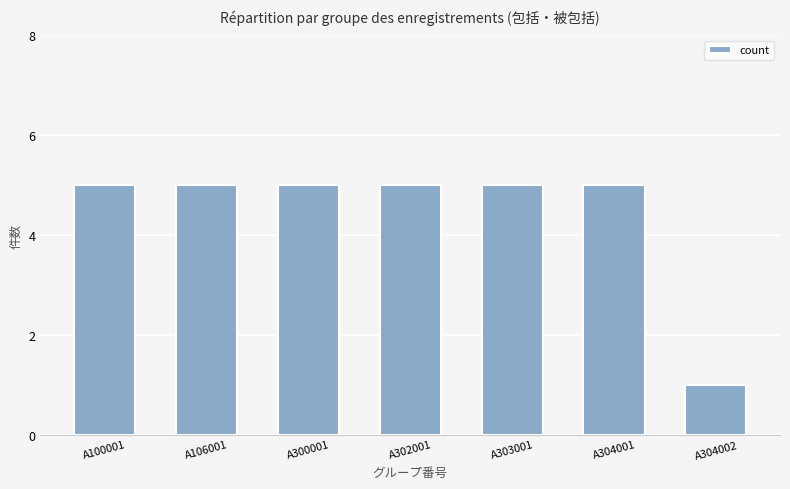

What is the difference between the maximum and minimum values?

4